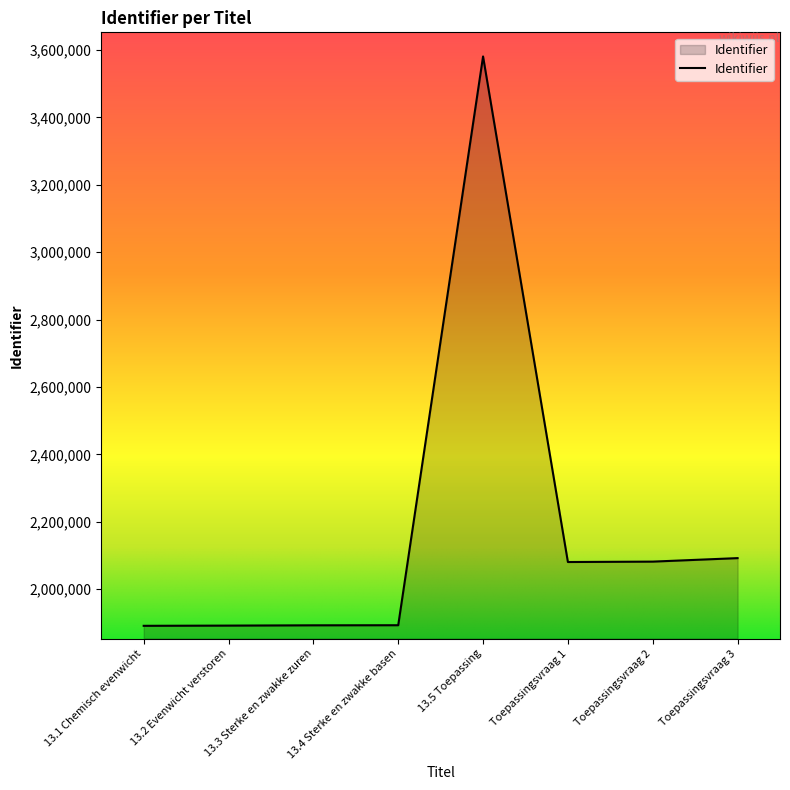

Does the chart display data point markers on the line(s)?

No